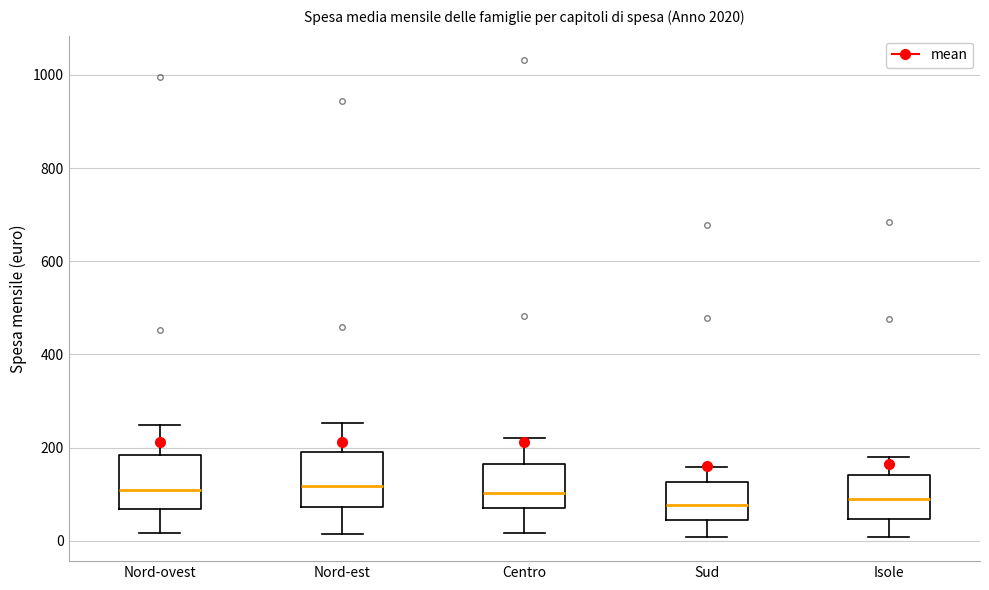

Where does the median line of the box for Isole sit on the y-axis? The values are not printed on the chart, so give them approximately, as read against the axis.

80